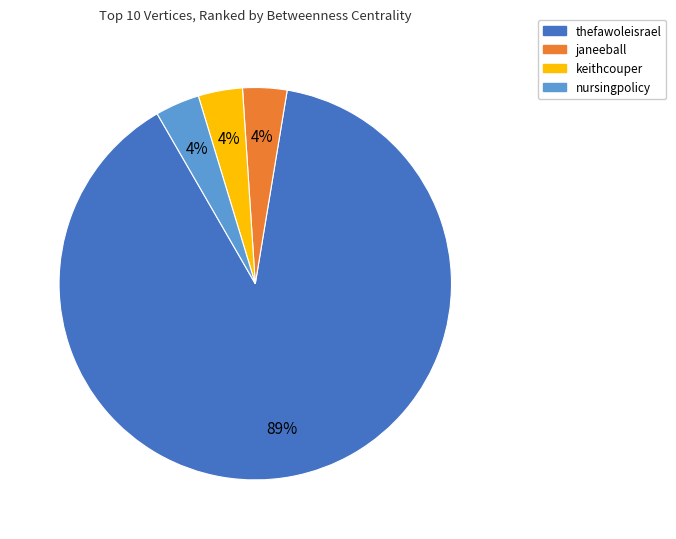

Which slice represents more than half of the pie?

thefawoleisrael